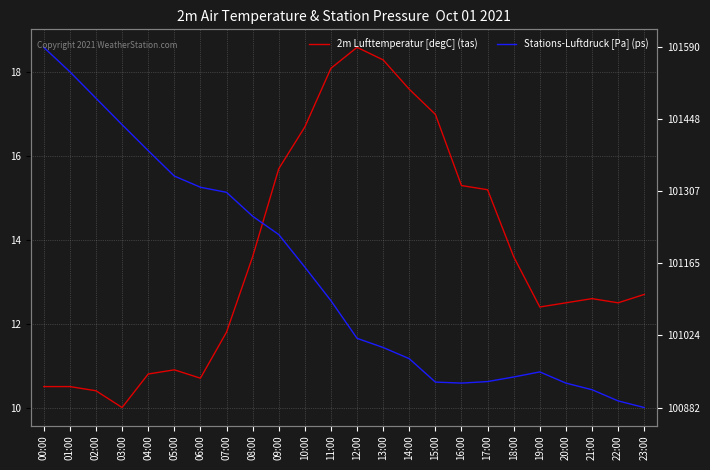

What are all the series names shown in the legend?

2m Lufttemperatur [degC] (tas), Stations-Luftdruck [Pa] (ps)